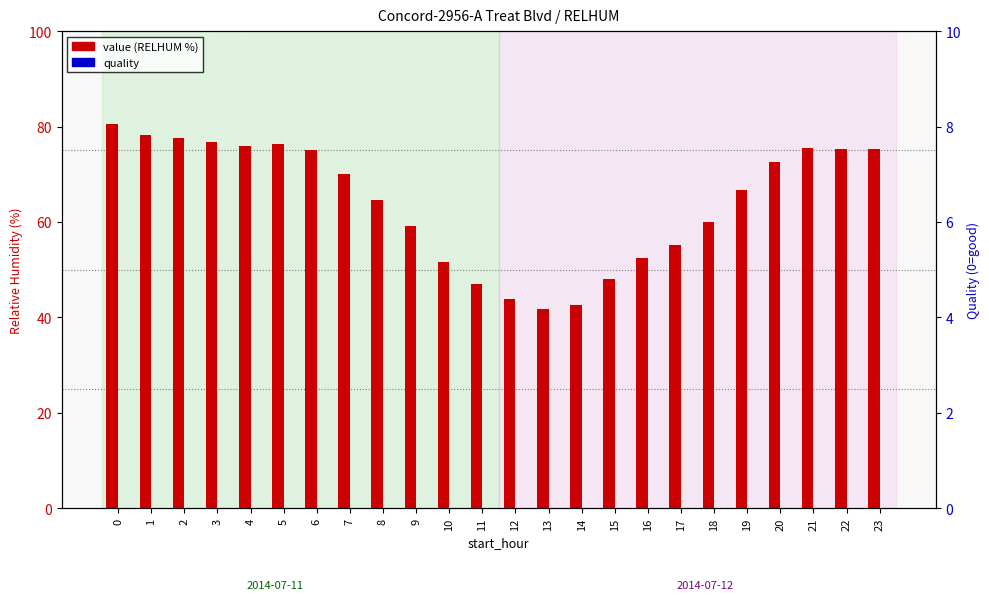

What is the spread (max minus min) of values at 4?

76.0